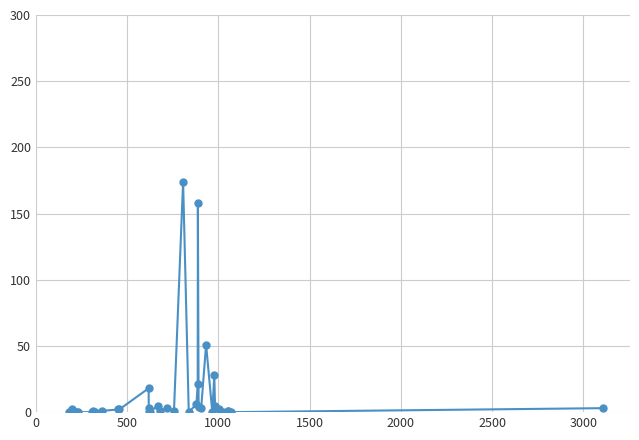

What is the difference between the maximum and second lowest values?

174